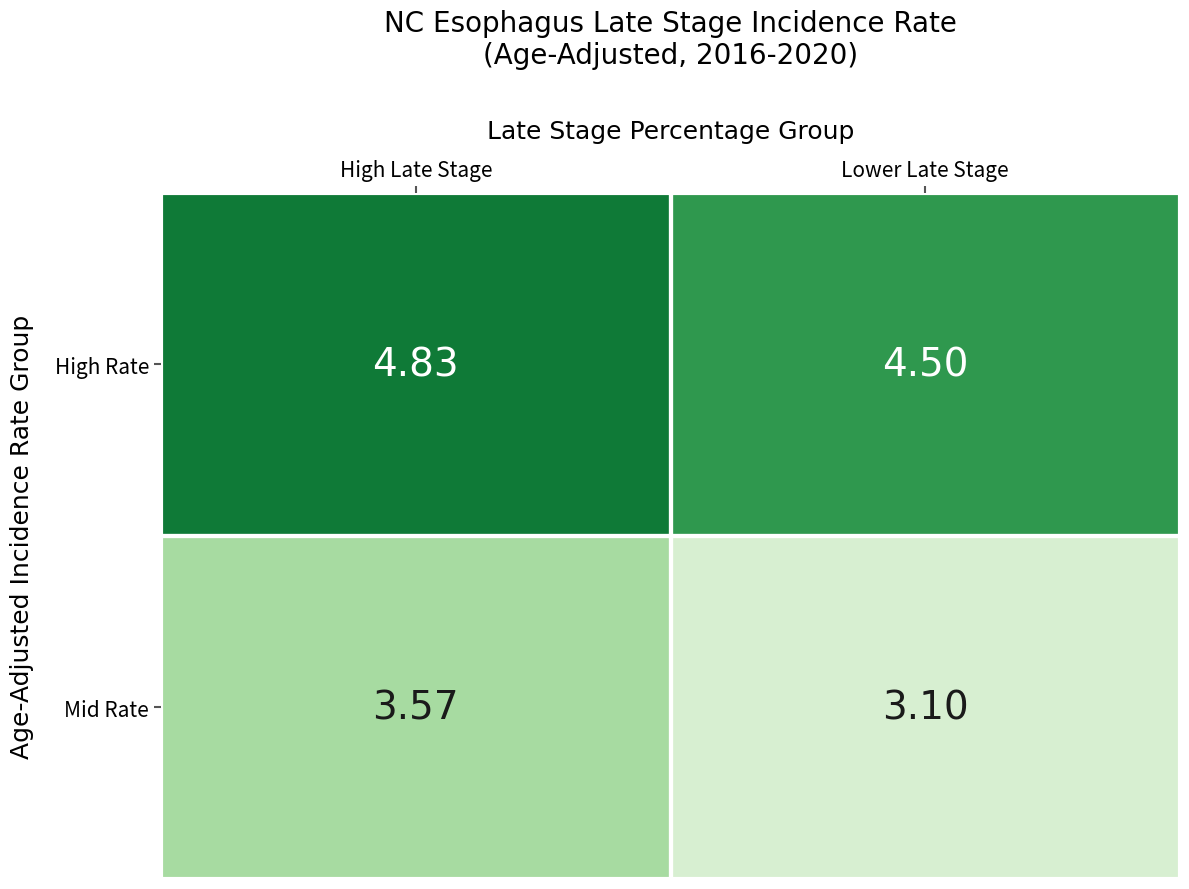

At which category is the sum across all series the highest?

High Late Stage